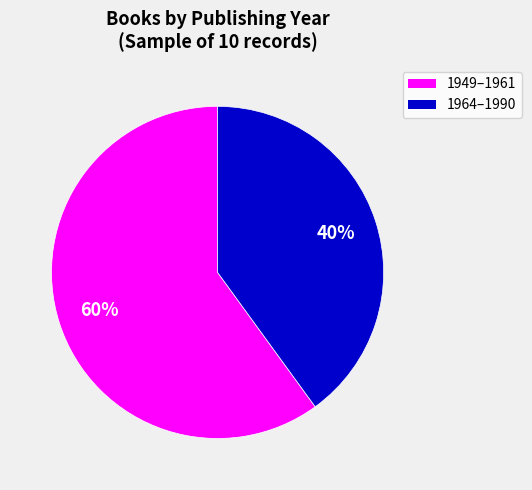

Does any single category account for the majority?

Yes